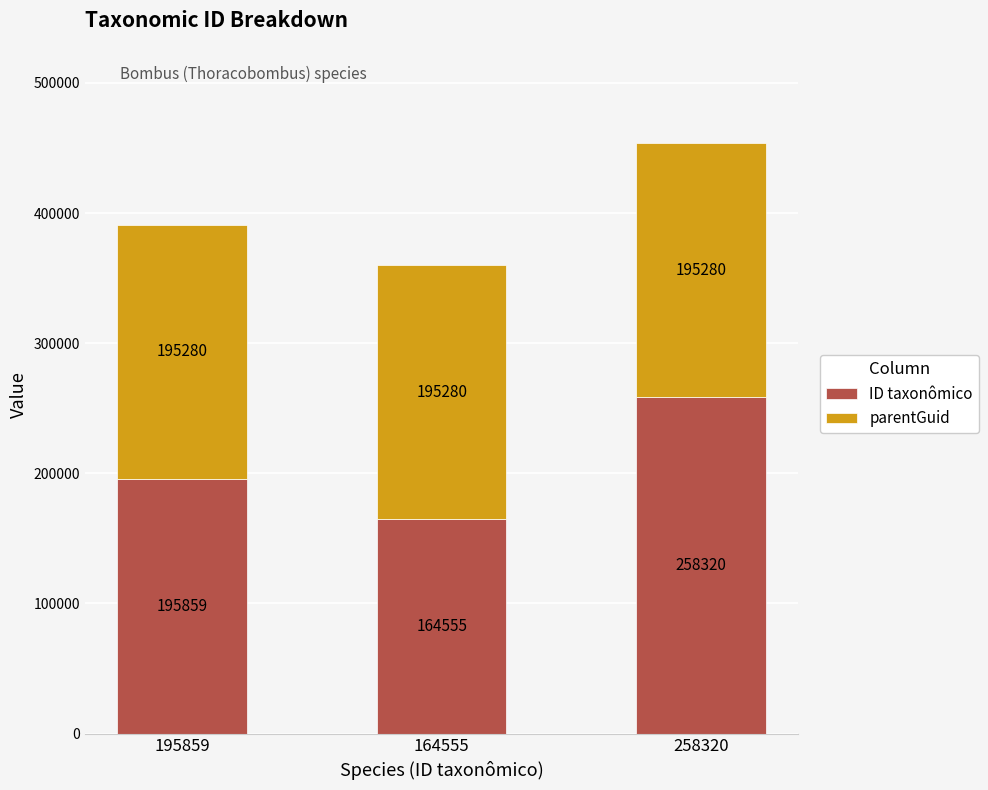

Rank the categories by ID taxonômico value from lowest to highest.

164555, 195859, 258320